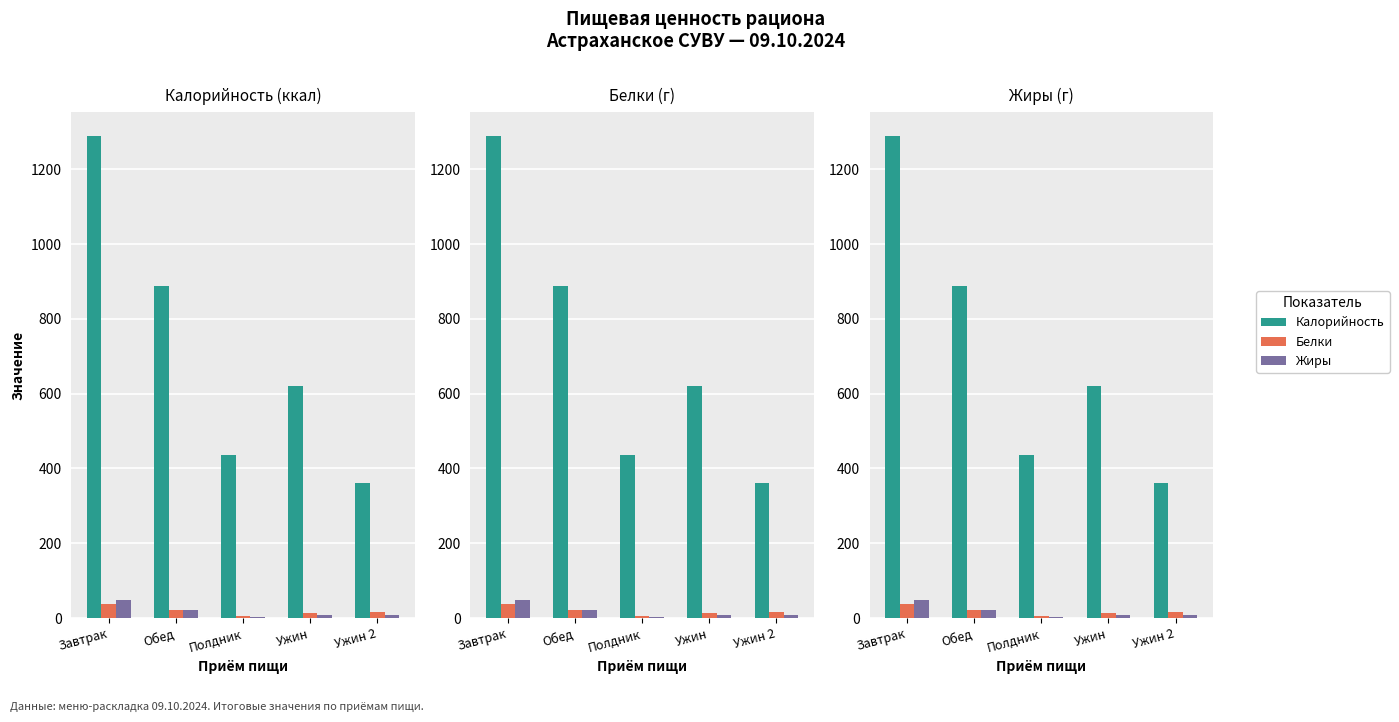

How many values in the Жиры series are below 9?

2